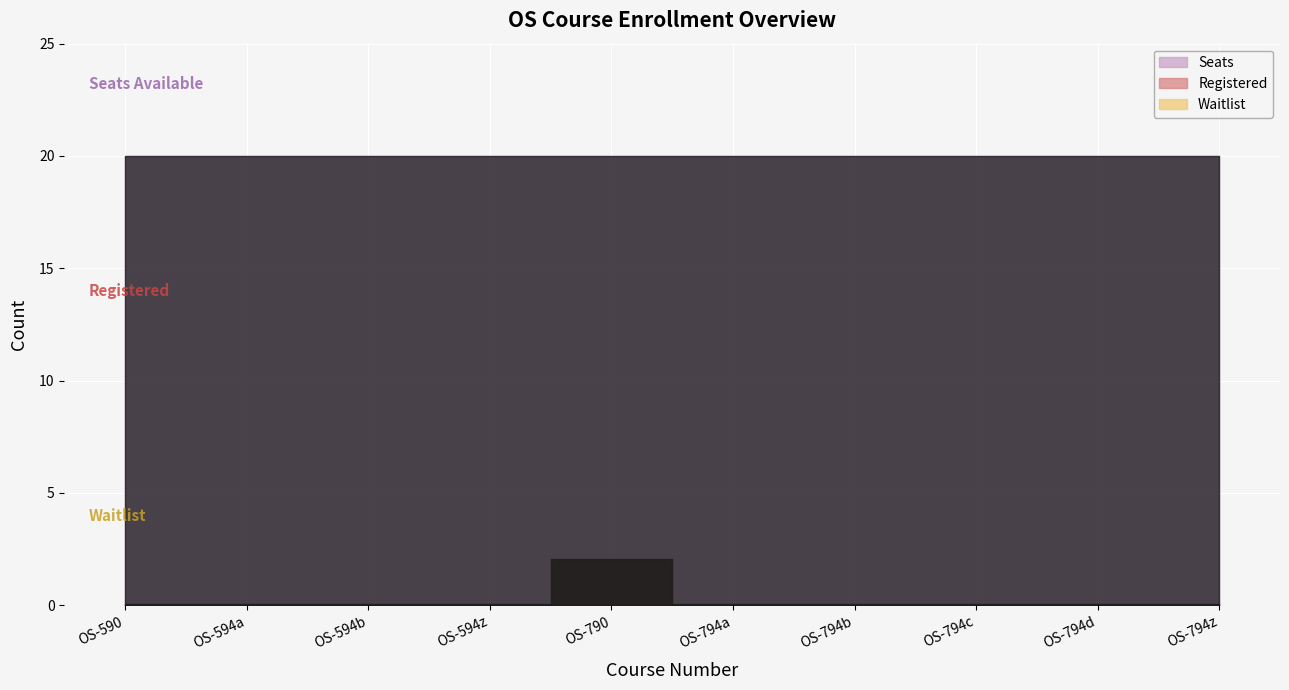

Rank the categories by Registered value from lowest to highest.

OS-590, OS-594a, OS-594b, OS-594z, OS-794a, OS-794b, OS-794c, OS-794d, OS-794z, OS-790